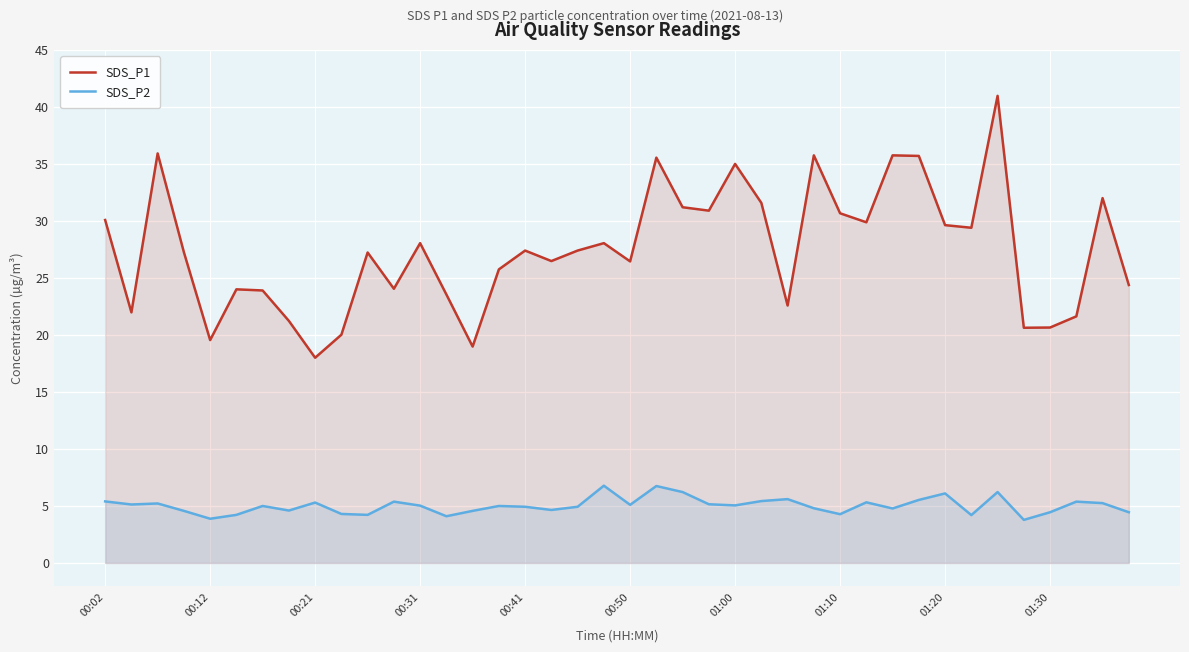

Rank the series by their maximum value, from lowest to highest.

SDS_P2, SDS_P1